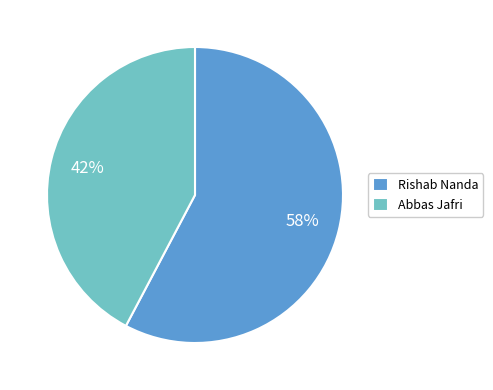

Which category has the smallest portion of the pie?

Abbas Jafri